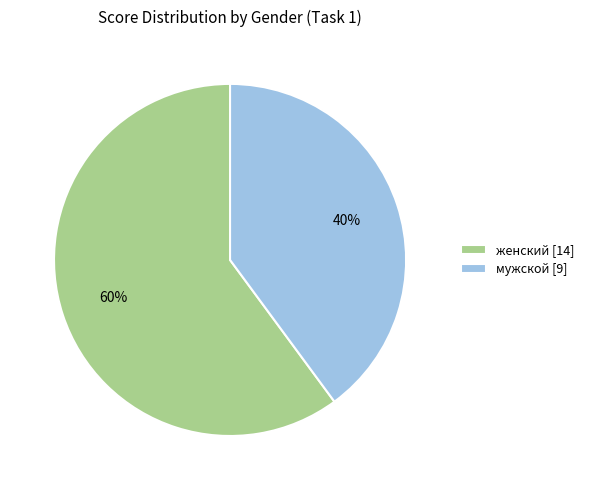

Combined, do мужской [9] and женский [14] account for over 50%?

Yes